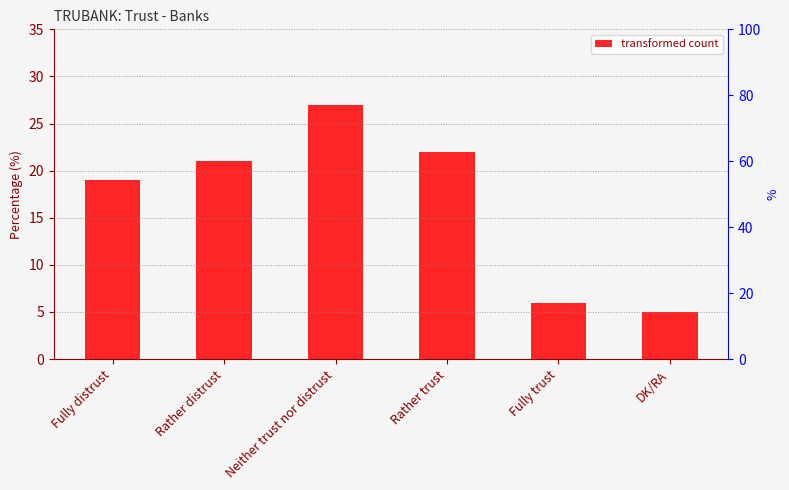

Approximately how many times larger is the value at DK/RA compared to Rather trust?

0.2